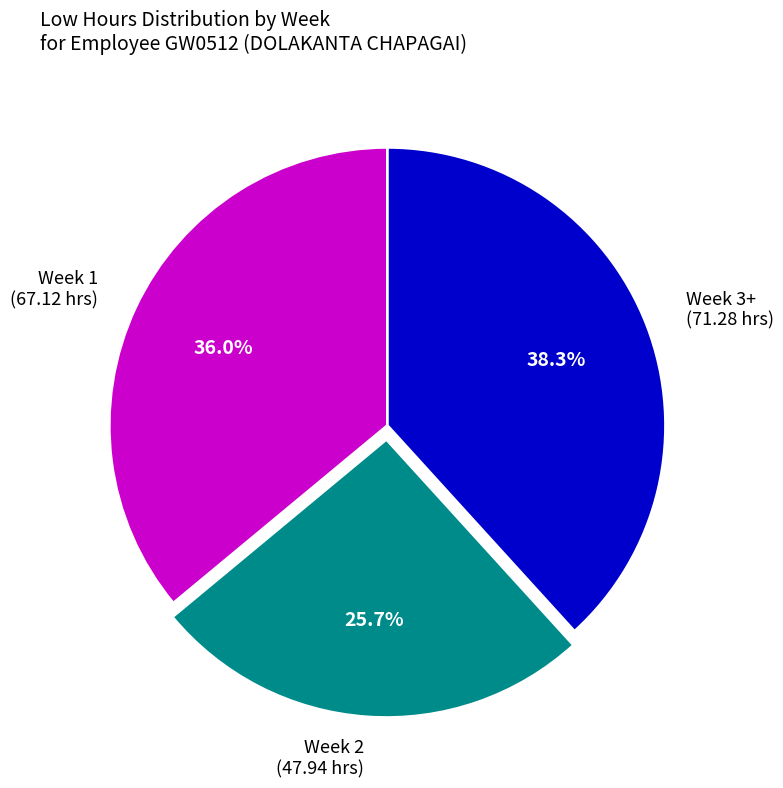

Does Week 1 account for over 50% of the chart?

No